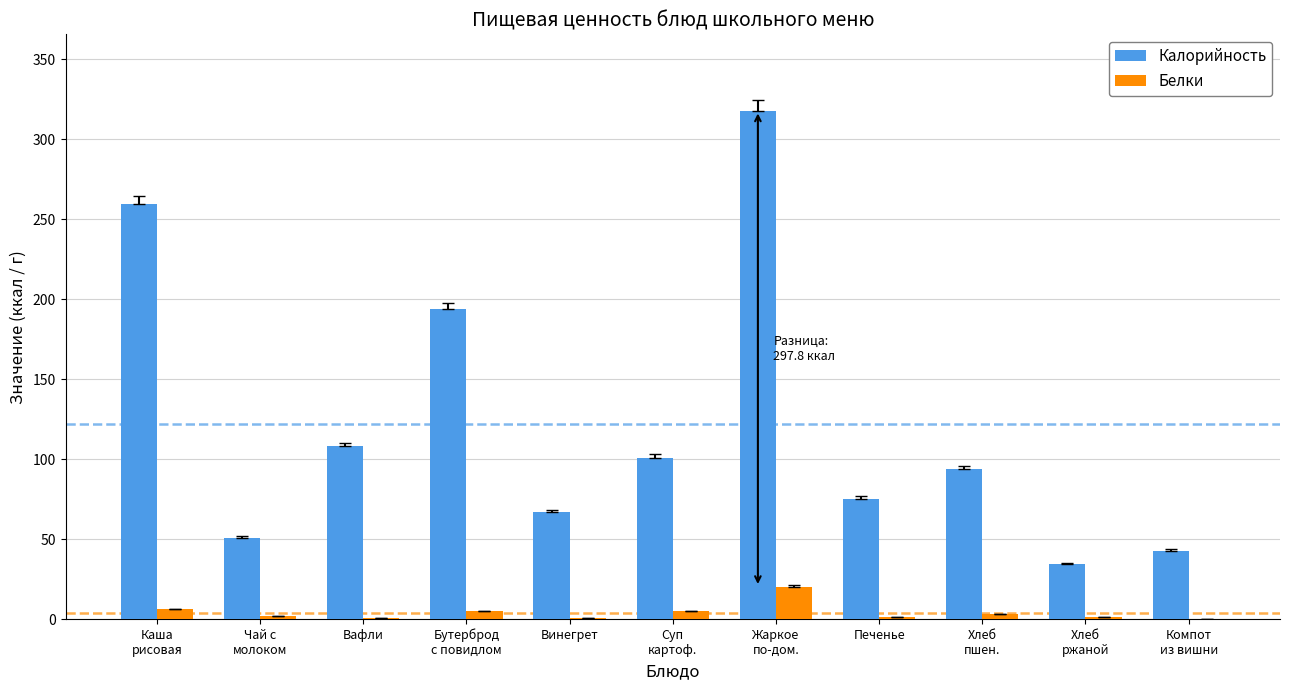

Which series changed the most between Вафли and Винегрет?

Калорийность